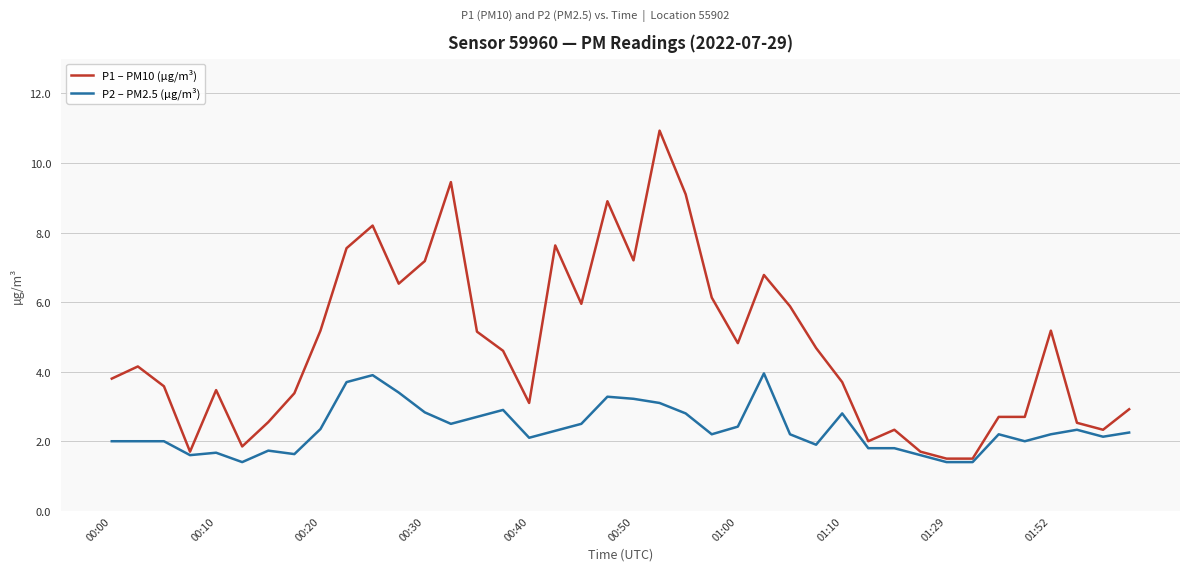

What is the smallest value displayed?

1.4